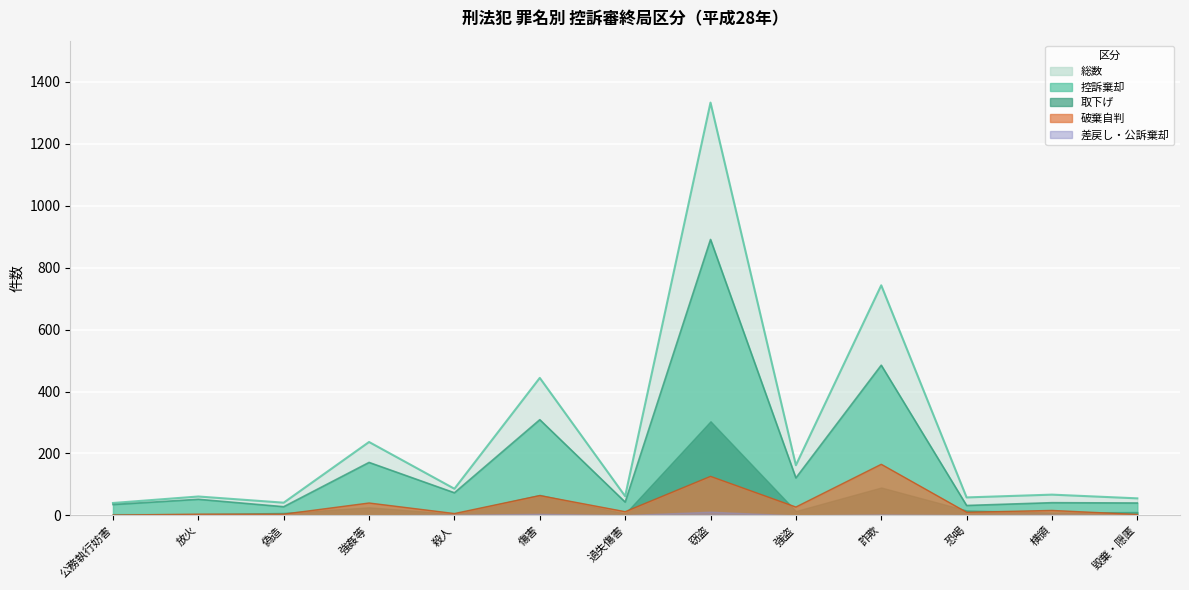

Is the value of 総数 at 傷害 greater than the value of 破棄自判 at 窃盗?

Yes